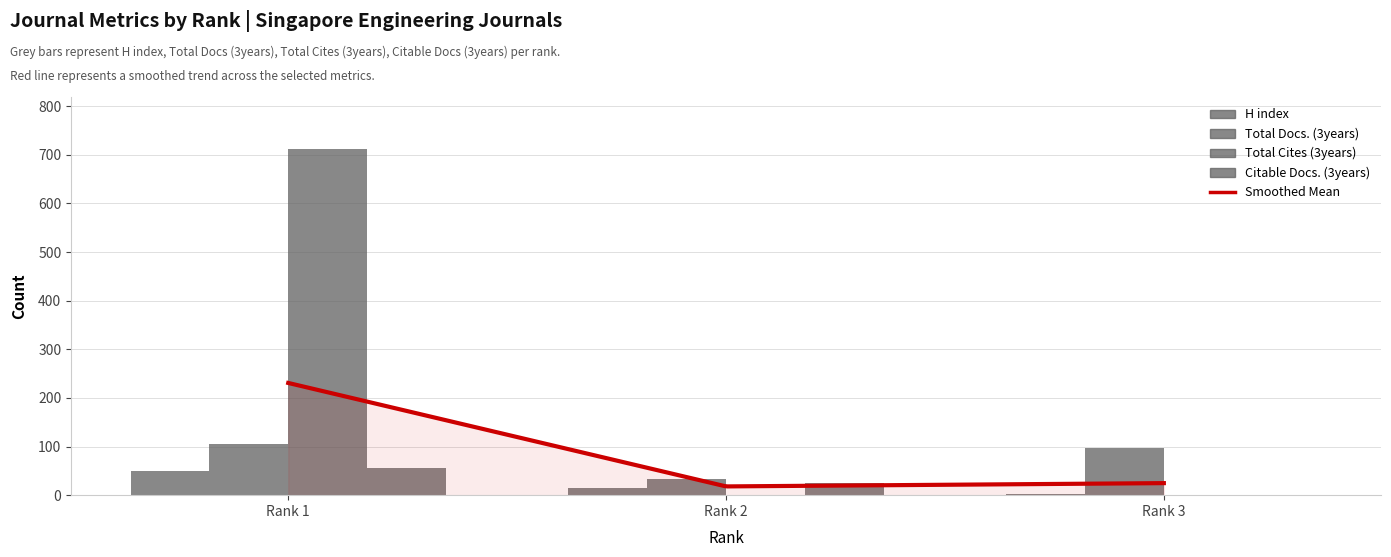

Which label corresponds to the smallest value in the chart?

Rank 2